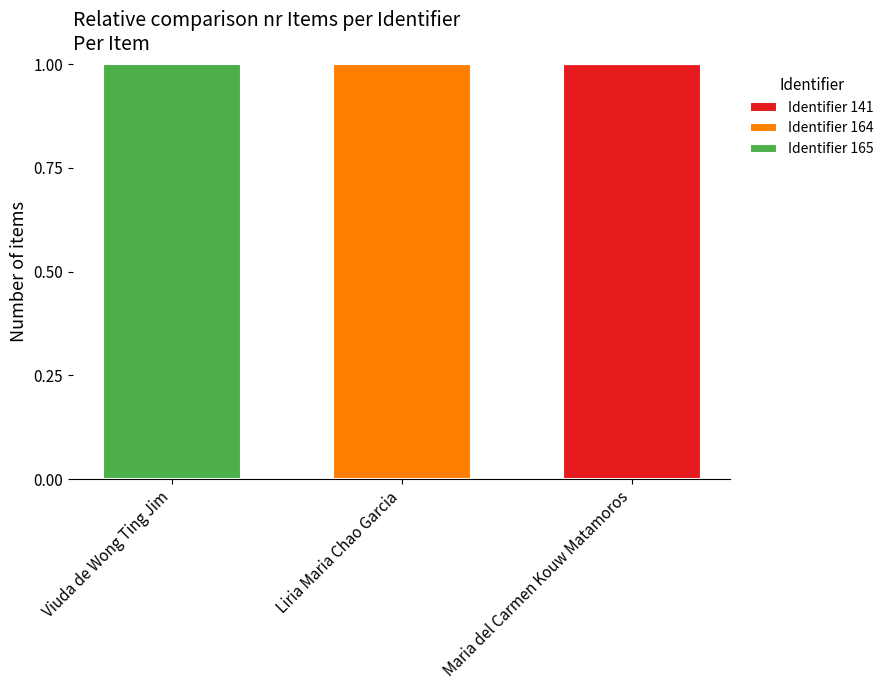

Are the bars horizontal?

No